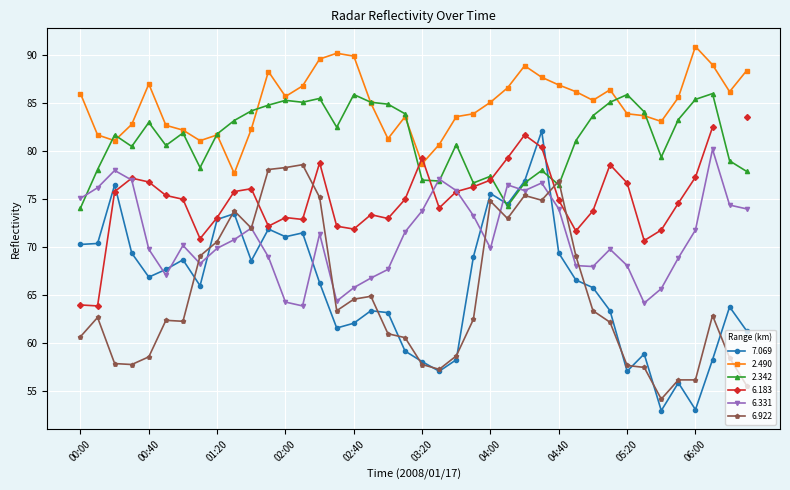

Which series ends up on top after the final intersection of 7.069 and 6.331?

6.331